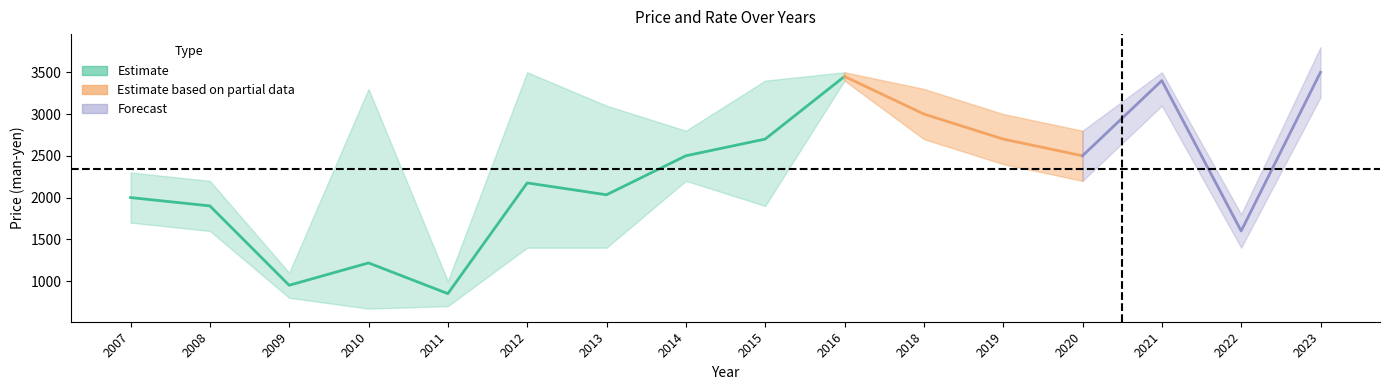

What is the sum of the price_hi values at 2011 and 2018?

4300.0